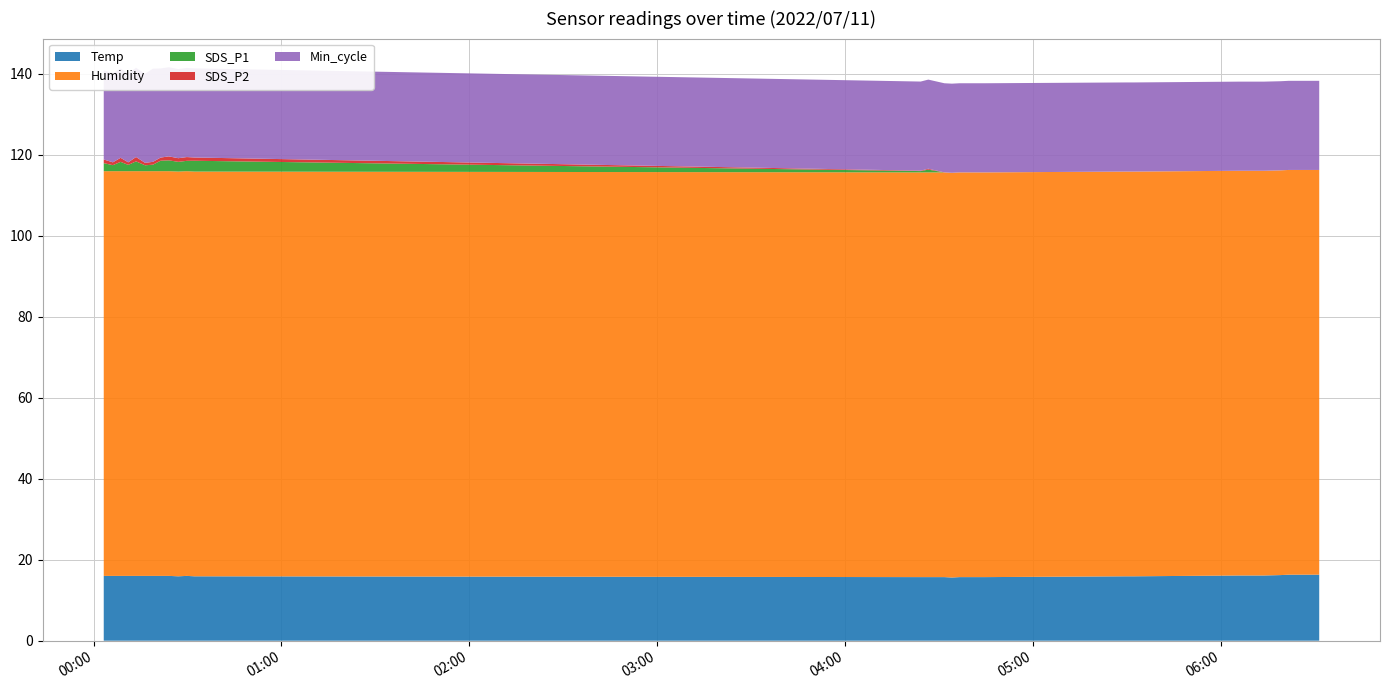

Reading left to right, list all the values displayed in this chart.

Temp: 16.0	16.0	16.0	16.0	16.0	16.0	16.0	16.0	16.0	15.9	16.0	15.9	15.7	15.7	15.7	15.6	15.7	15.7	15.7	15.9	15.9	16.1	16.1	16.1	16.2	16.3	16.3	16.3	16.3	16.3
Humidity: 99.9	99.9	99.9	99.9	99.9	99.9	99.9	99.9	99.9	99.9	99.9	99.9	99.9	99.9	99.9	99.9	99.9	99.9	99.9	99.9	99.9	99.9	99.9	99.9	99.9	99.9	99.9	99.9	99.9	99.9
SDS_P1: 2.0	1.5	2.3	1.6	2.4	1.4	1.6	2.6	2.7	2.4	2.5	2.7	0.3	0.7	0.0	0.0	0.0	0.0	0.0	0.0	0.0	0.0	0.0	0.0	0.0	0.0	0.0	0.0	0.0	0.0
SDS_P2: 0.9	0.7	1.0	0.6	1.1	0.6	0.7	0.8	1.0	0.9	0.9	0.8	0.1	0.2	0.0	0.0	0.0	0.0	0.0	0.0	0.0	0.0	0.0	0.0	0.0	0.0	0.0	0.0	0.0	0.0
Min_cycle: 22.0	22.0	22.0	22.0	22.0	22.0	23.0	22.0	22.0	22.0	22.0	22.0	22.0	22.0	22.0	22.0	22.0	22.0	22.0	22.0	22.0	22.0	22.0	22.0	22.0	22.0	22.0	22.0	22.0	22.0